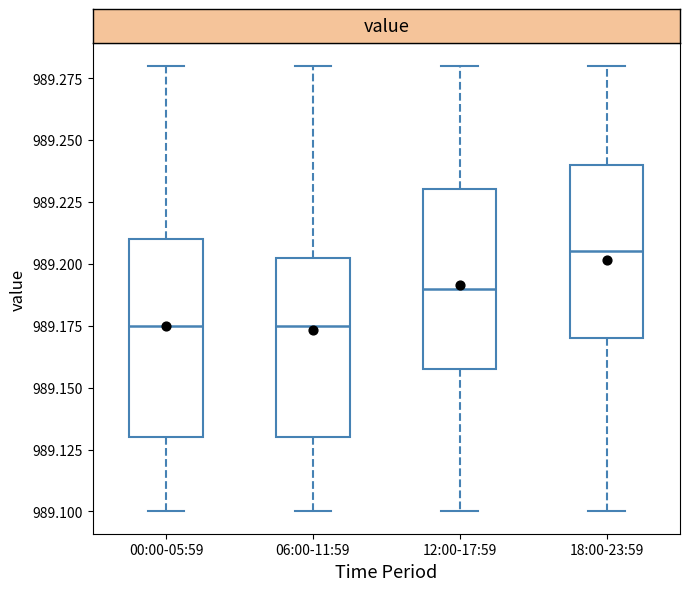

Reading left to right, transcribe this box plot: for each box, give where its median line is, the range the box spans, and where its two whiskers end, as read against the y-axis. The values are not printed on the chart, so give them approximately, as read against the axis.

00:00-05:59: median 989.175, box 989.130 to 989.210, whiskers 989.100 to 989.280
06:00-11:59: median 989.175, box 989.130 to 989.205, whiskers 989.100 to 989.280
12:00-17:59: median 989.190, box 989.160 to 989.230, whiskers 989.100 to 989.280
18:00-23:59: median 989.205, box 989.170 to 989.240, whiskers 989.100 to 989.280